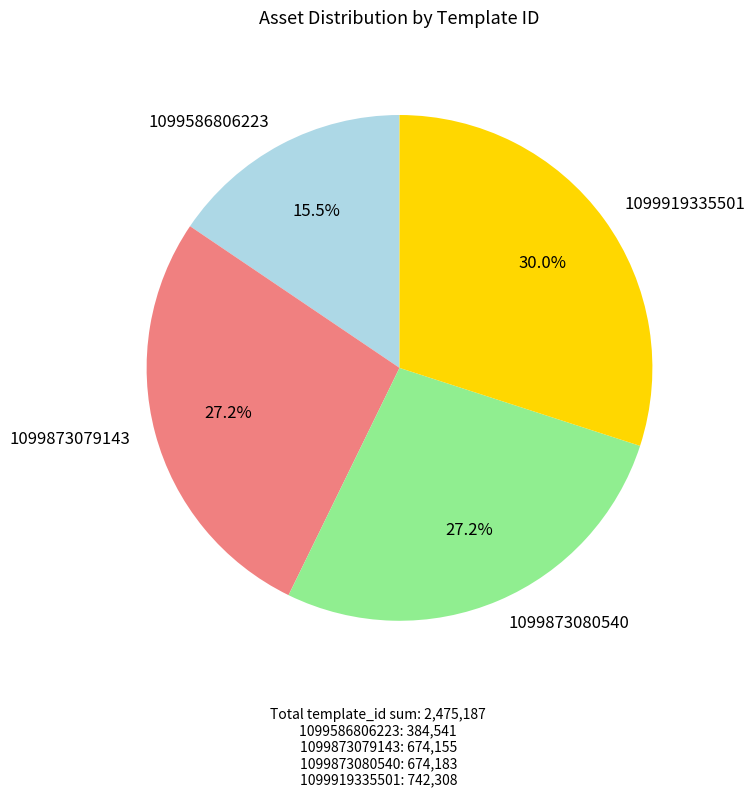

What is the ratio of the value at 1099586806223 to the value at 1099873079143?

0.6